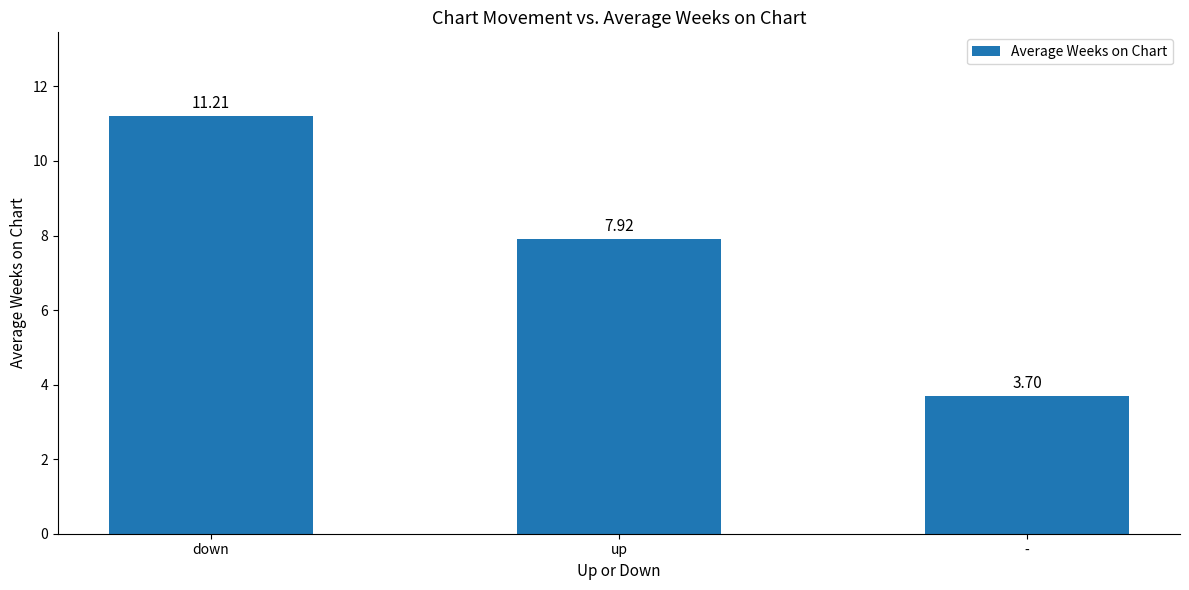

True or false: the data shows 4.8 at up.

False